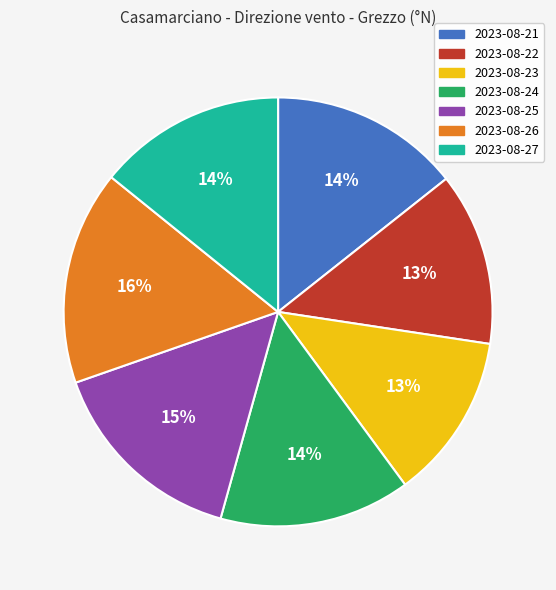

Count the number of slices in the pie.

7